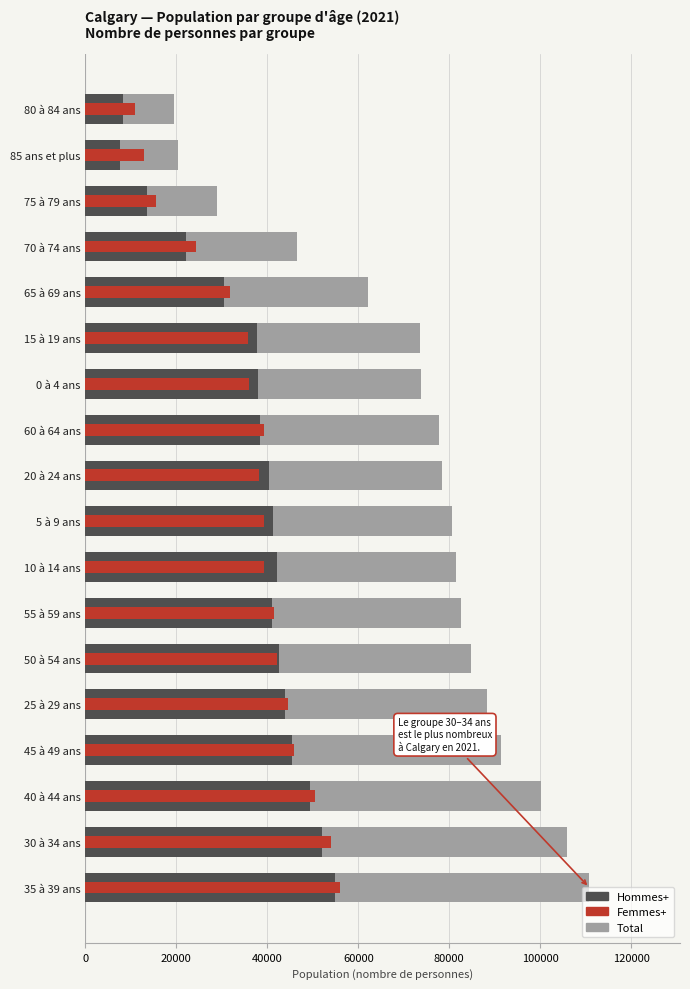

What is the difference between the maximum and minimum values in the Hommes+ series?

47245